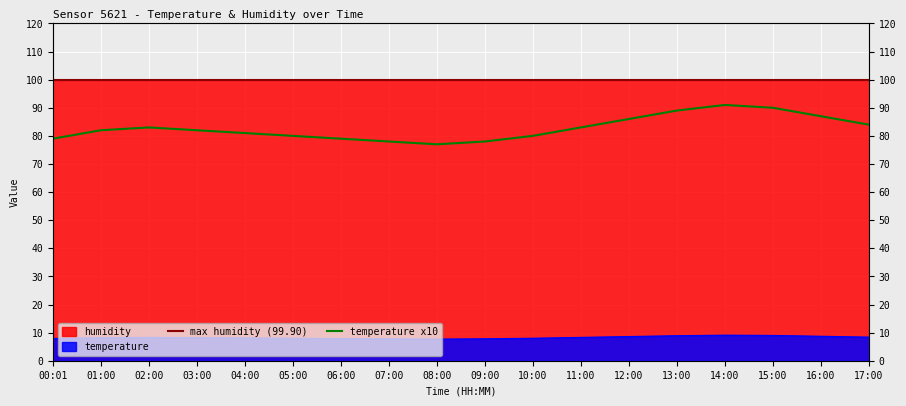

Reading right to left, transcribe all the data shown in this chart.

8.4	8.7	9.0	9.1	8.9	8.6	8.3	8.0	7.8	7.7	7.8	7.9	8.0	8.1	8.2	8.3	8.2	7.9